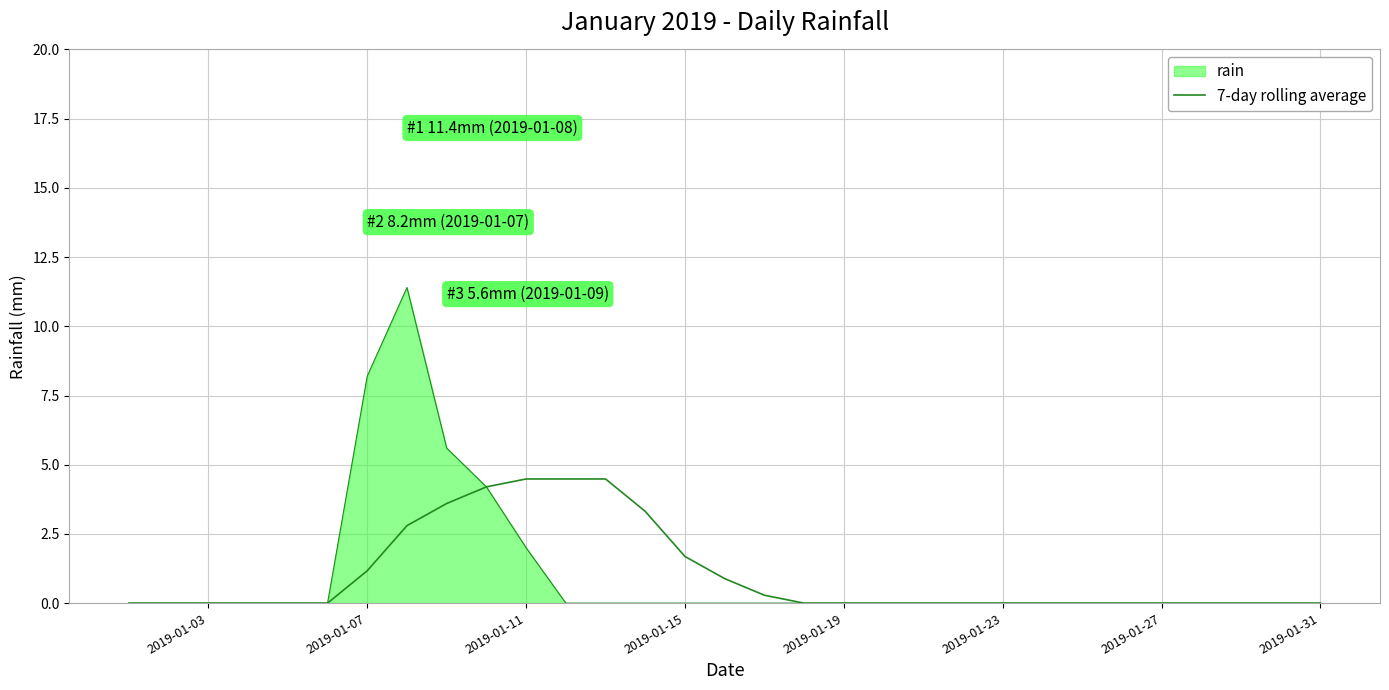

How many lines are shown in the chart?

2